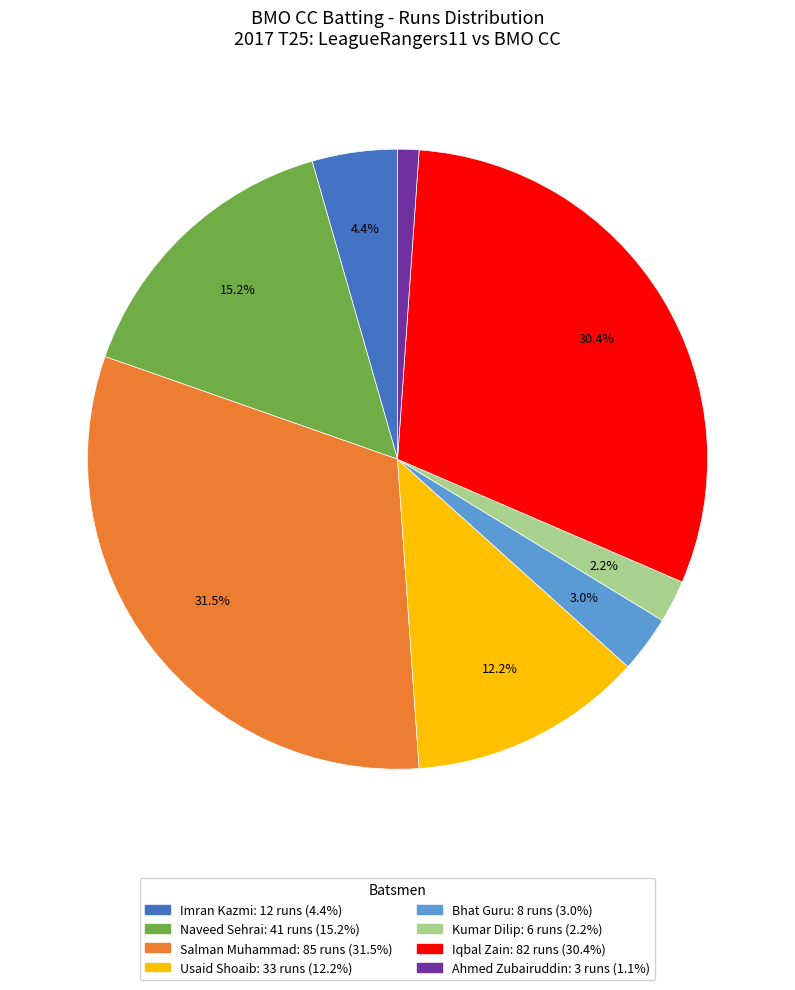

Does any single category account for the majority?

No